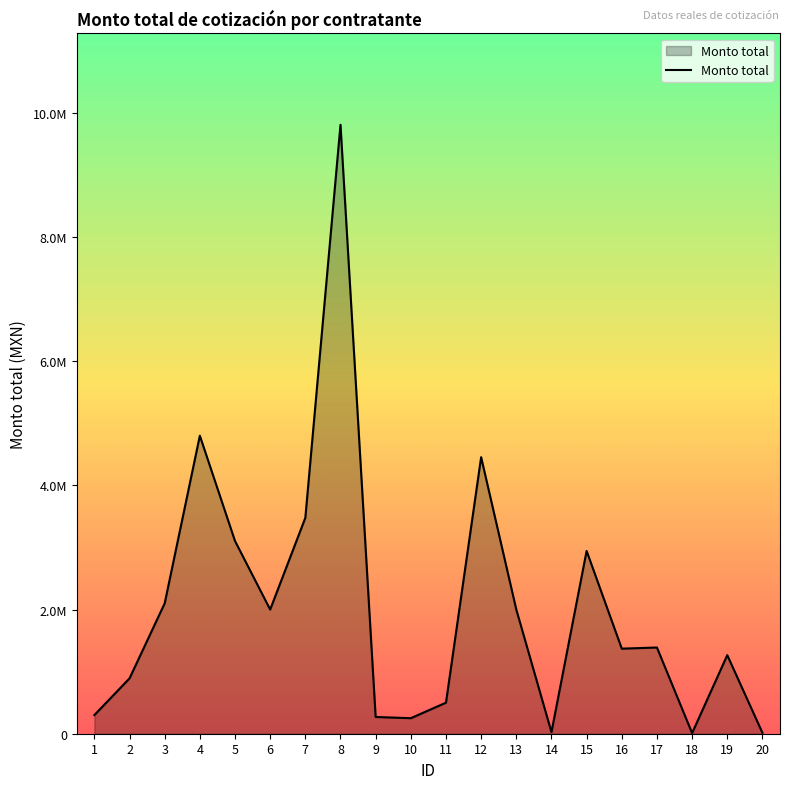

Does the chart have visible grid lines?

No